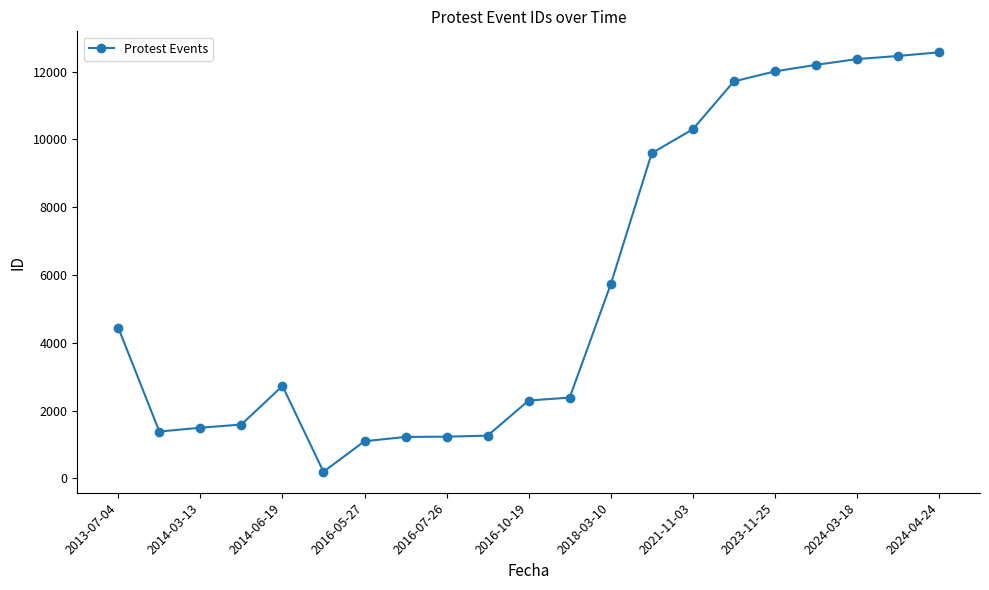

What is the value of the 11th point from the left?

2295